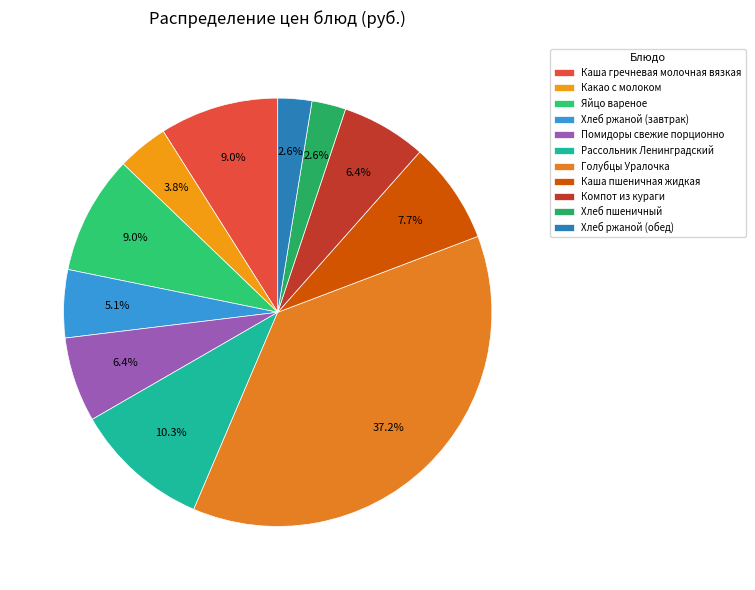

What is the change in value from Каша гречневая молочная вязкая to Хлеб пшеничный?

-5